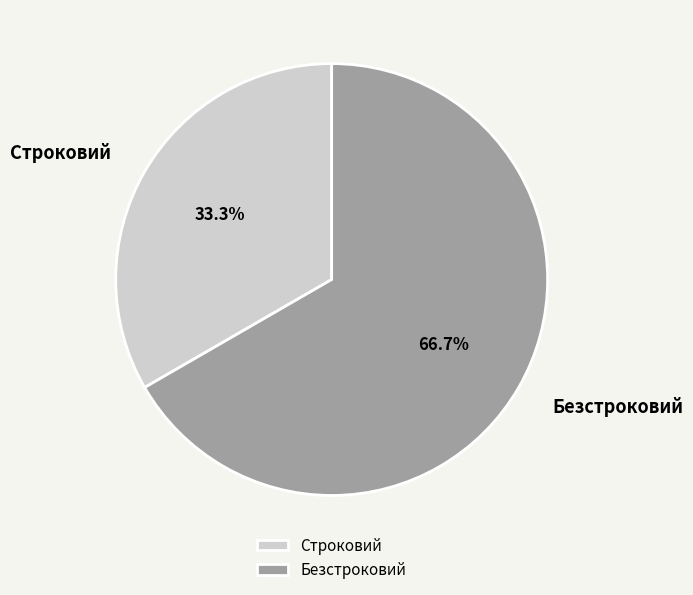

To the nearest percent, what is the combined percentage of Безстроковий and Строковий?

100%